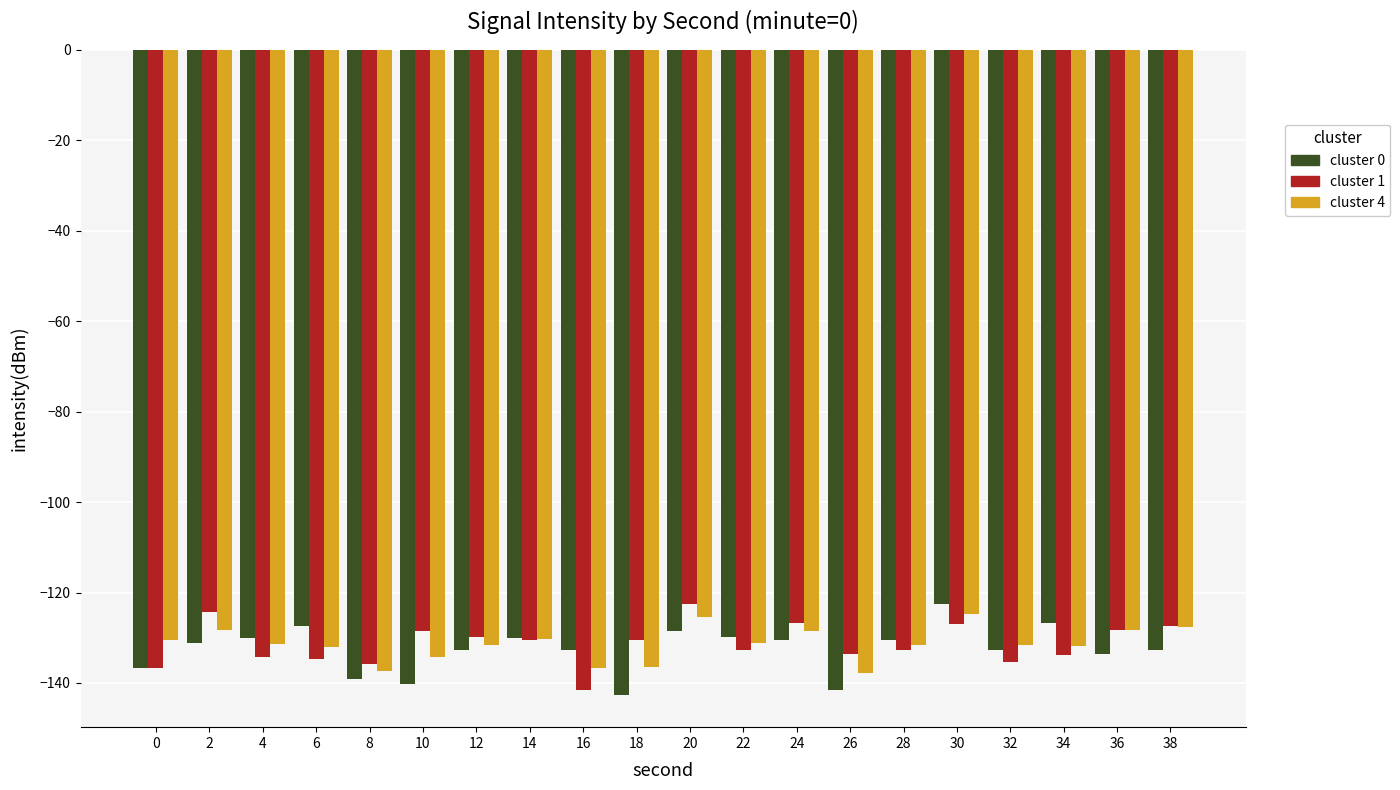

Is the value of cluster 4 at 8 greater than the value of cluster 0 at 6?

No